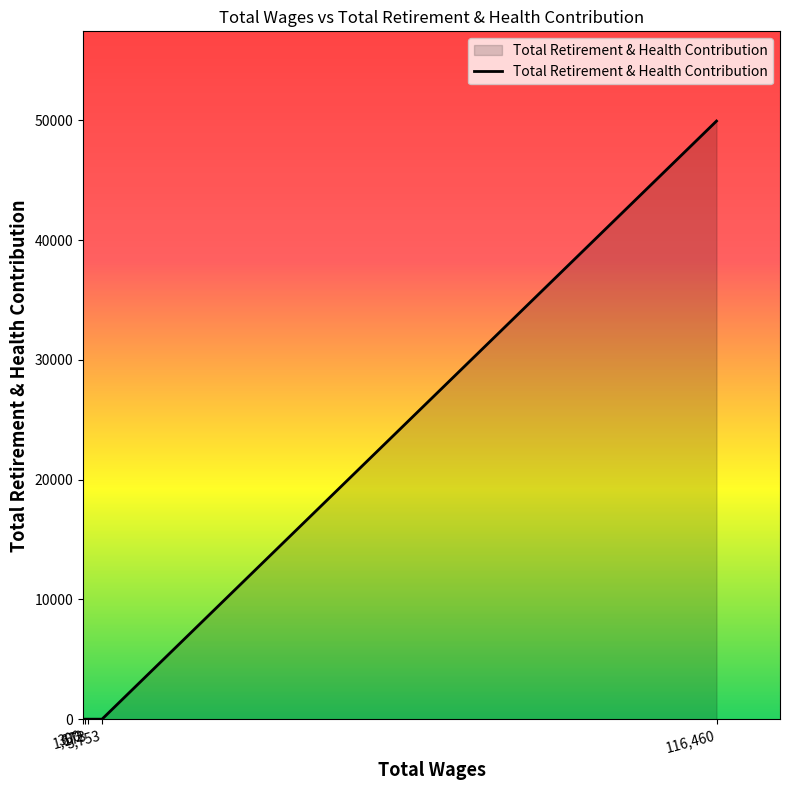

What is the difference between the maximum and minimum values?

49931